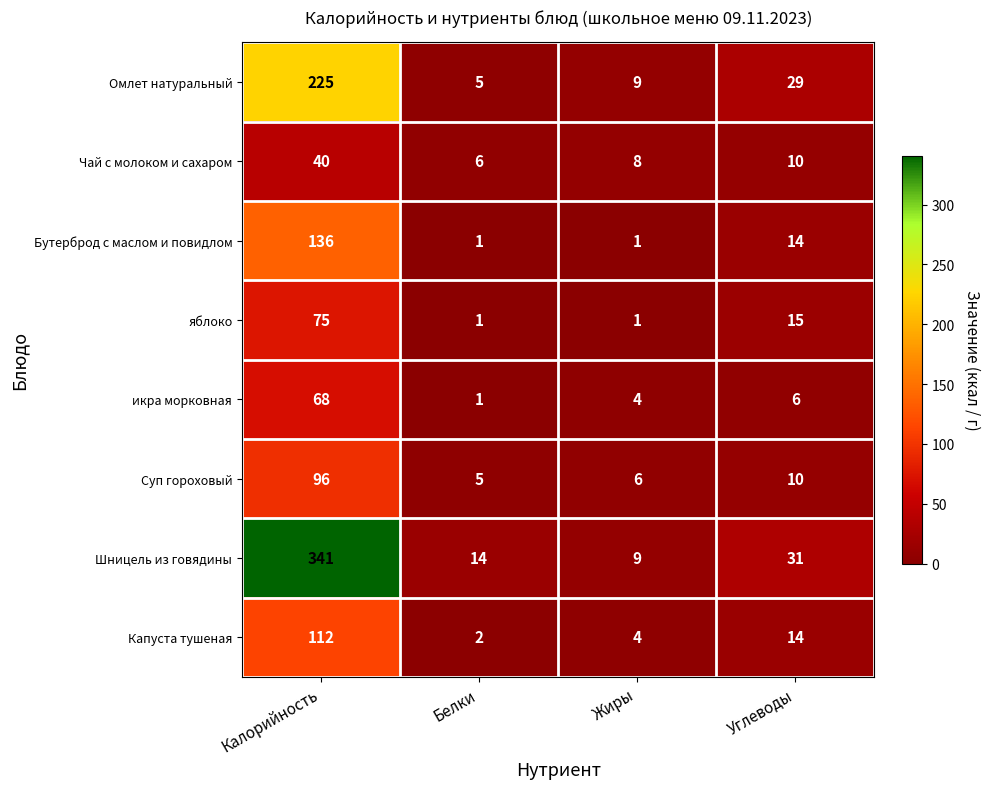

How many distinct data groups are displayed?

8